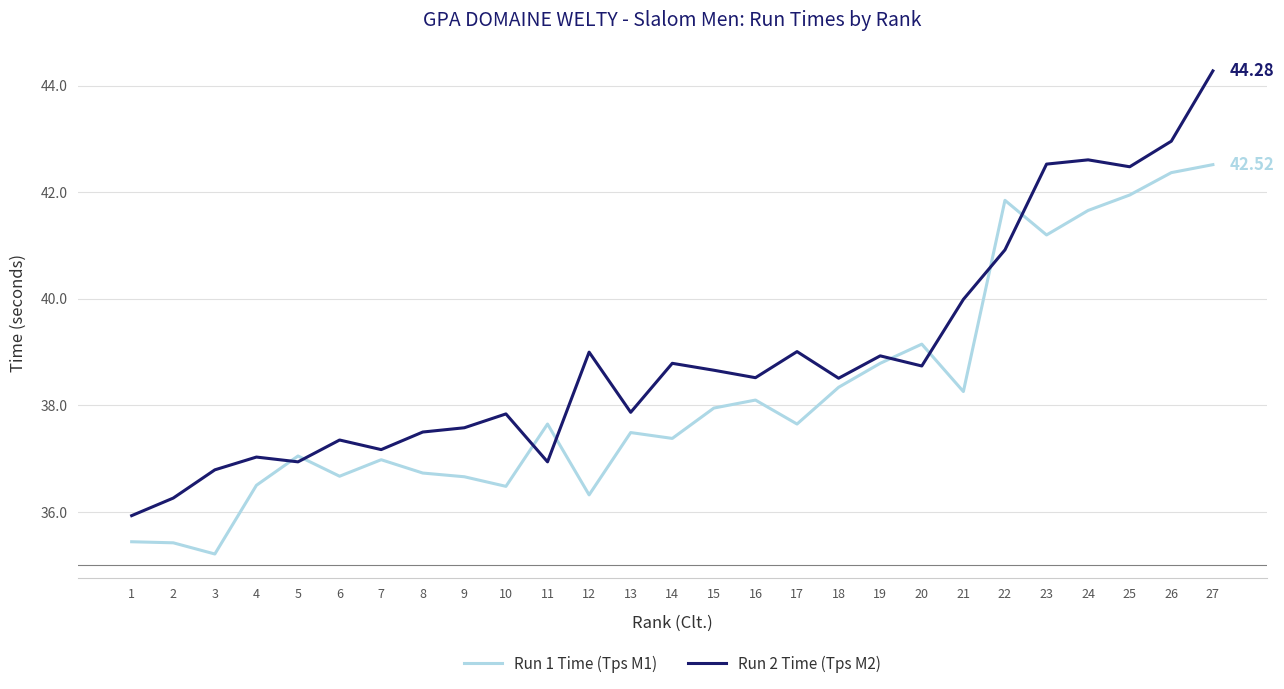

What is the difference between the maximum and second lowest values in the Run 1 Time (Tps M1) series?

7.1